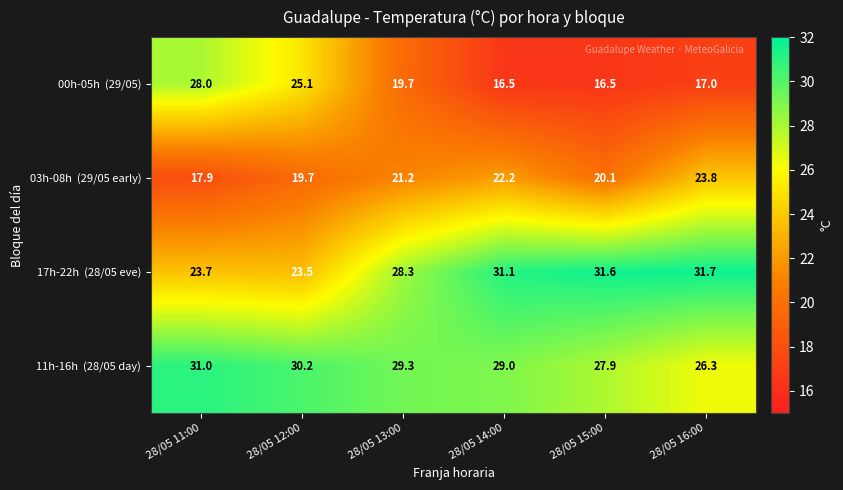

What is the minimum value shown in the chart?

16.5